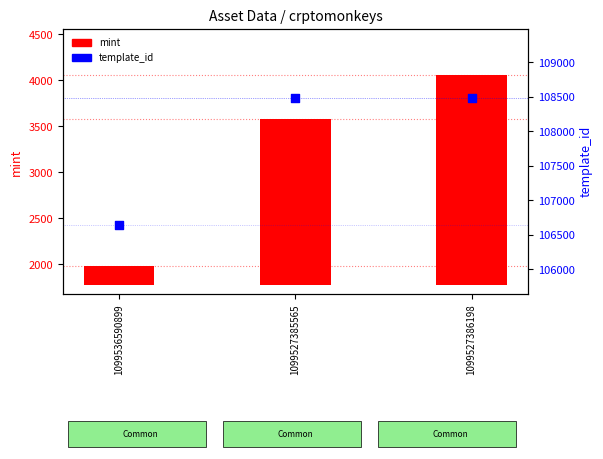

Which series reaches the minimum Y coordinate?

mint